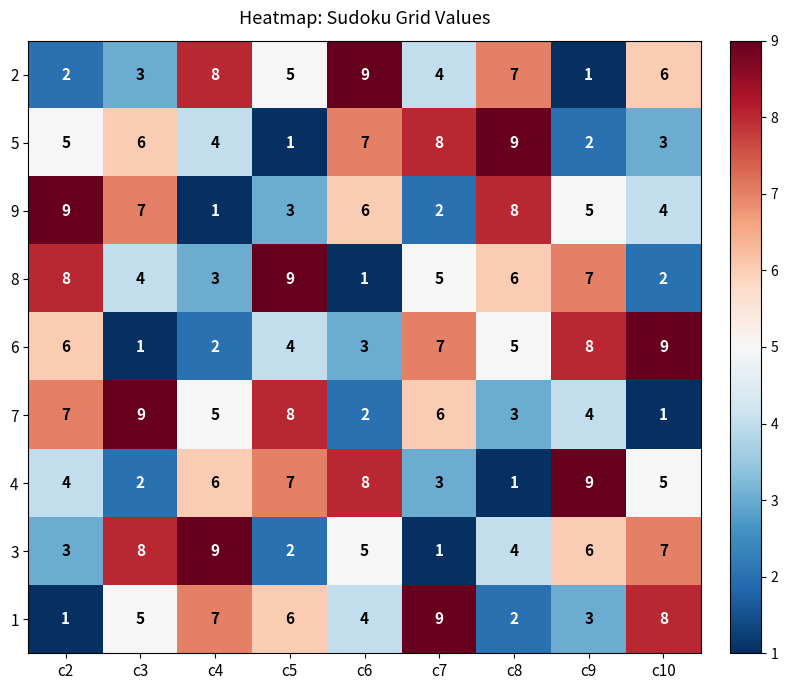

Rank the series at c5 from highest to lowest value.

8, 7, 4, 1, 2, 6, 9, 3, 5